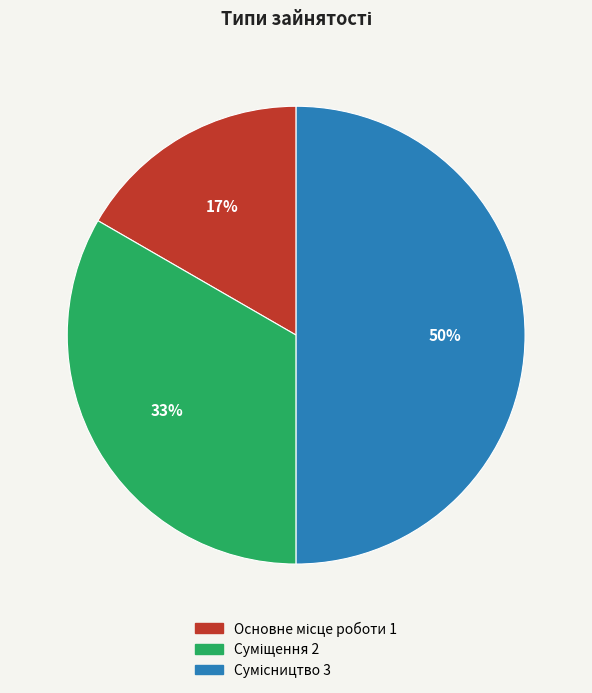

To the nearest percent, what is the difference between the largest and smallest slice percentages?

33%